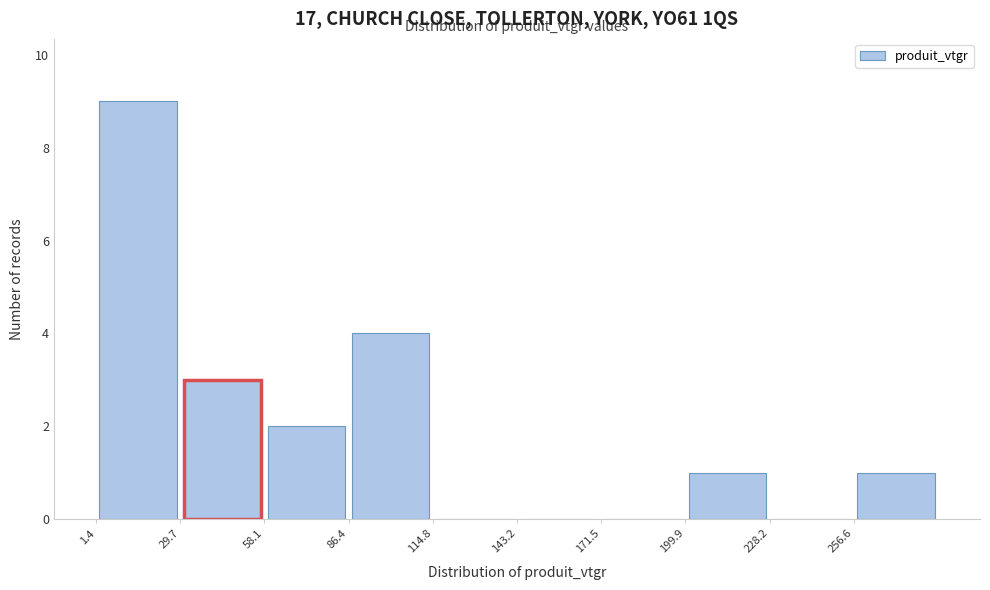

Which range on the x-axis has the tallest bar?

0 to 30